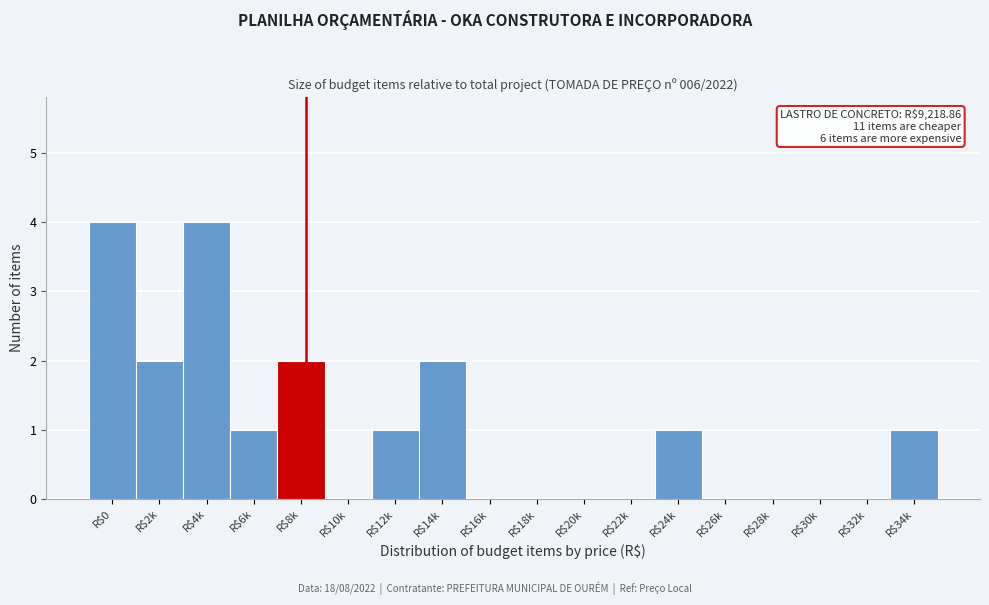

What is the sum of all values?

18